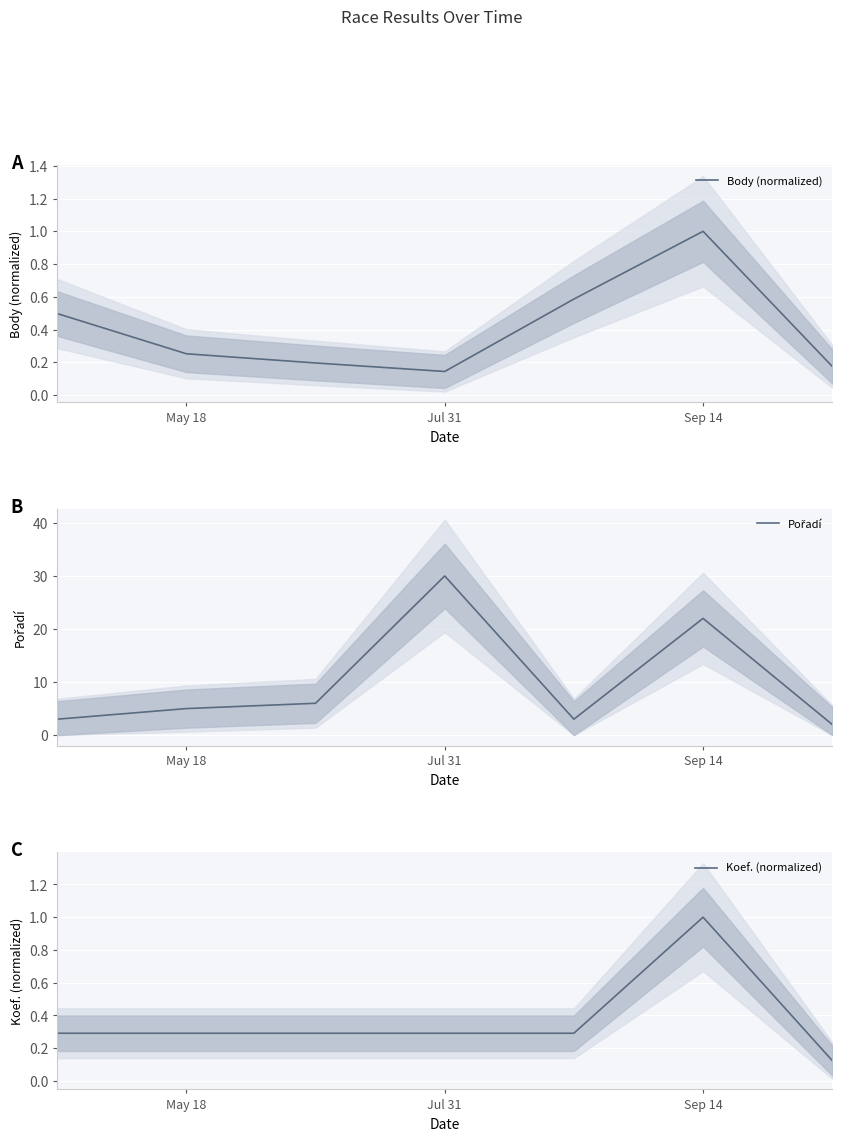

Is it true that Koef. (normalized) equals 0.2 at May 18?

False